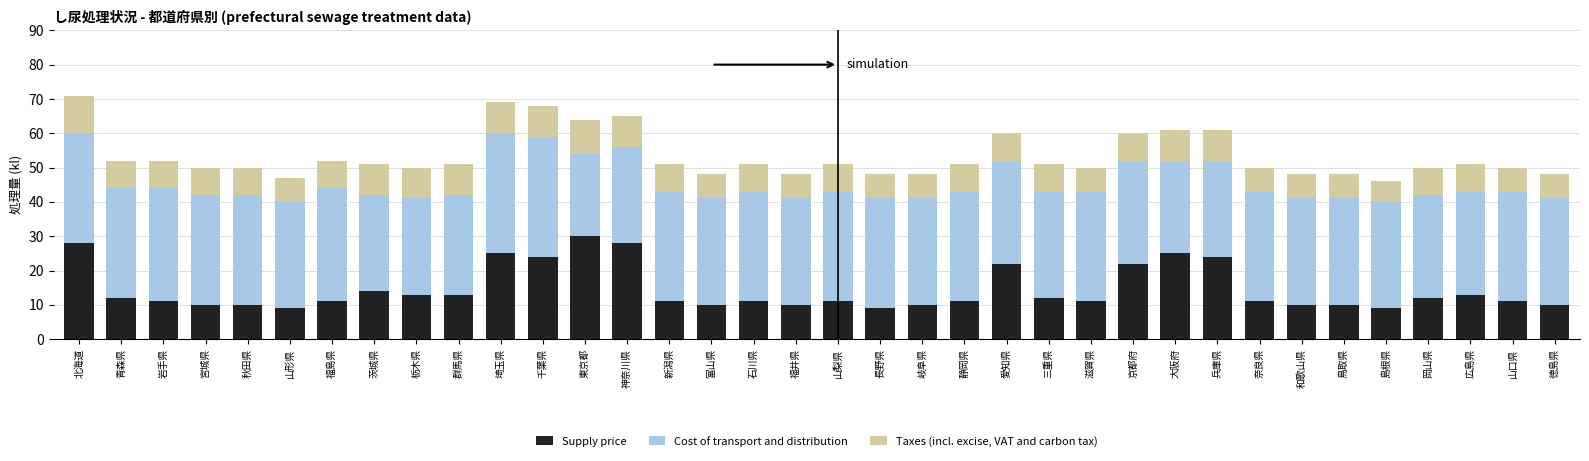

What is the difference between the second highest and minimum values in the Supply price series?

19